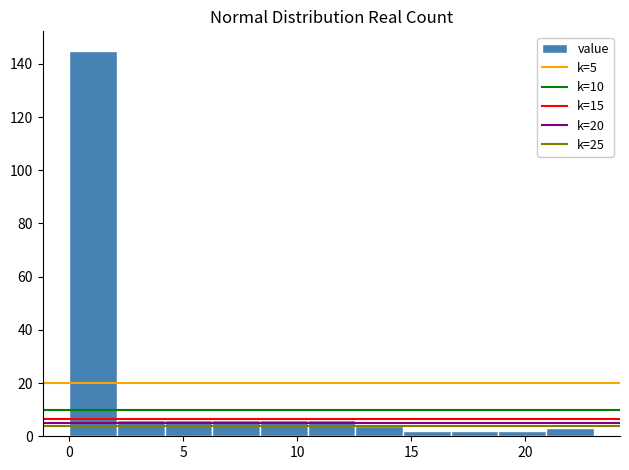

Reading left to right, list every bar in this chart as the range it spans on the x-axis followed by its height. Neither the bar edges nor the heights are printed on the chart, so give them approximately, as read against the axes.

0.0 to 2.0: 146
2.0 to 4.0: 6
4.0 to 6.5: 6
6.5 to 8.5: 6
8.5 to 10.5: 6
10.5 to 12.5: 6
12.5 to 14.5: 4
14.5 to 16.5: 2
16.5 to 19.0: 2
19.0 to 21.0: 2
21.0 to 23.0: 4